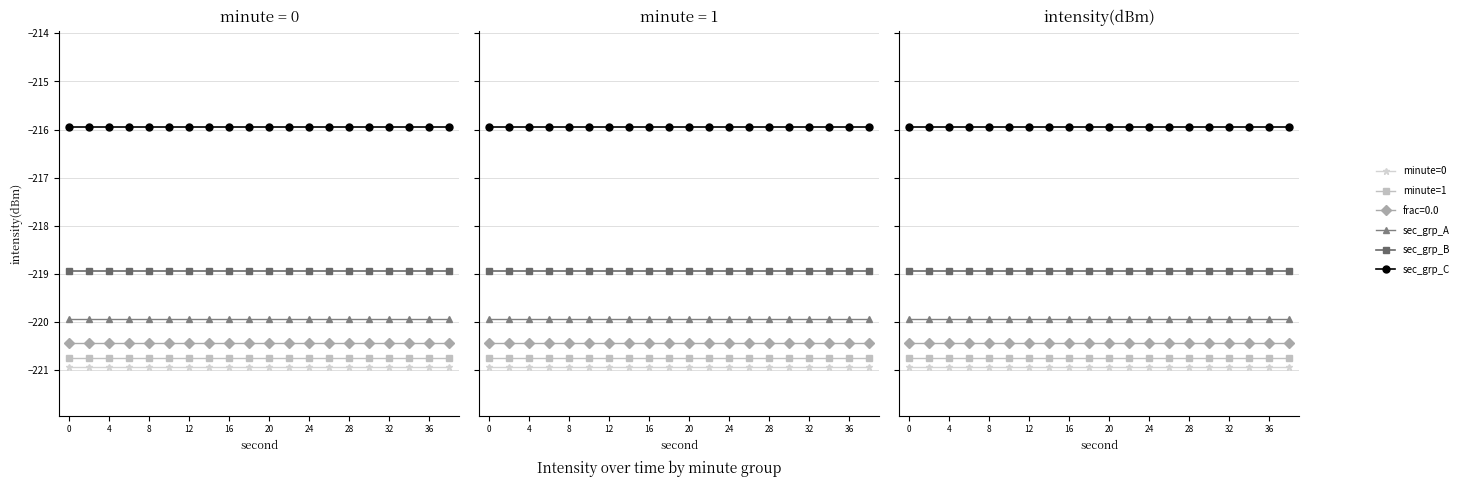

What is the maximum value shown in the chart?

-215.9